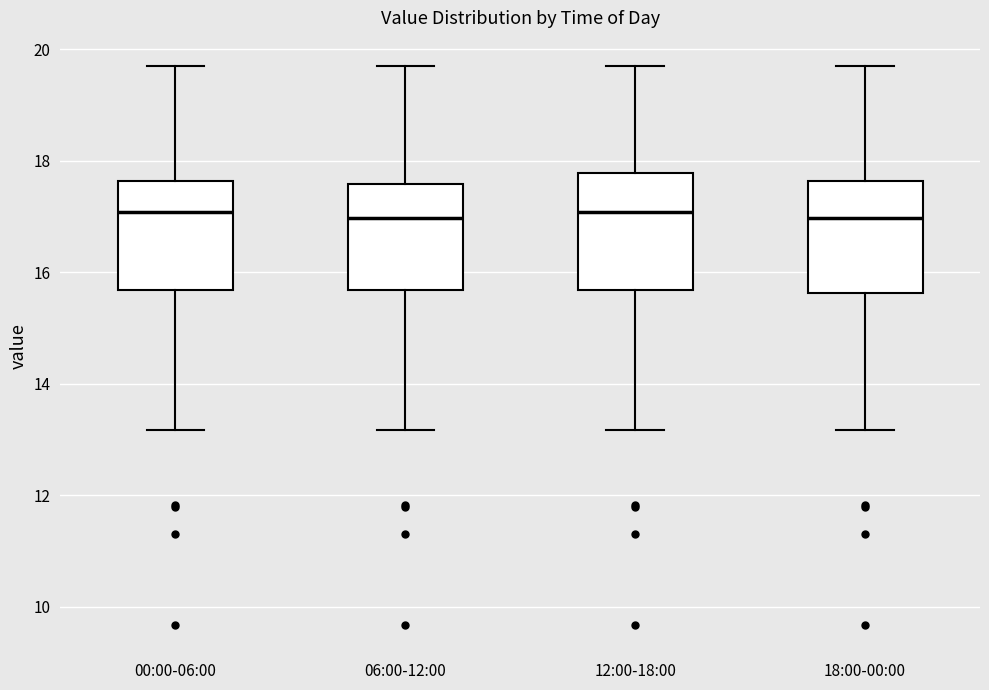

Where does the lower whisker of the box for 00:00-06:00 end on the y-axis? The values are not printed on the chart, so give them approximately, as read against the axis.

13.2